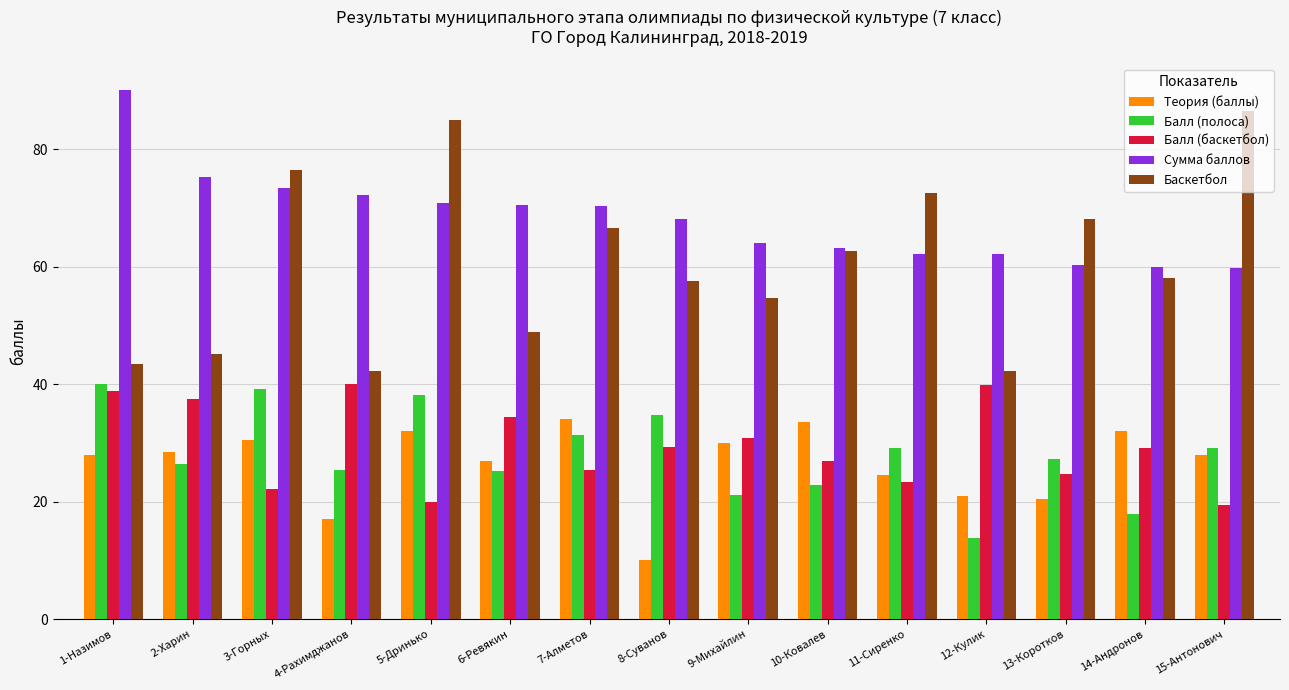

Is the value of Балл (баскетбол) at 3-Горных greater than the value of Балл (полоса) at 15-Антонович?

No